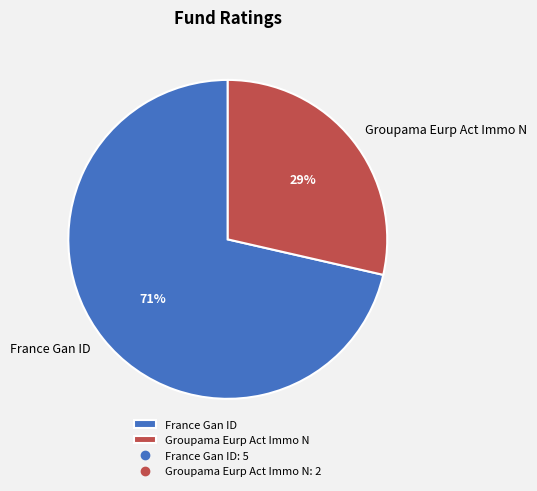

True or false: France Gan ID accounts for 71% of the total.

True